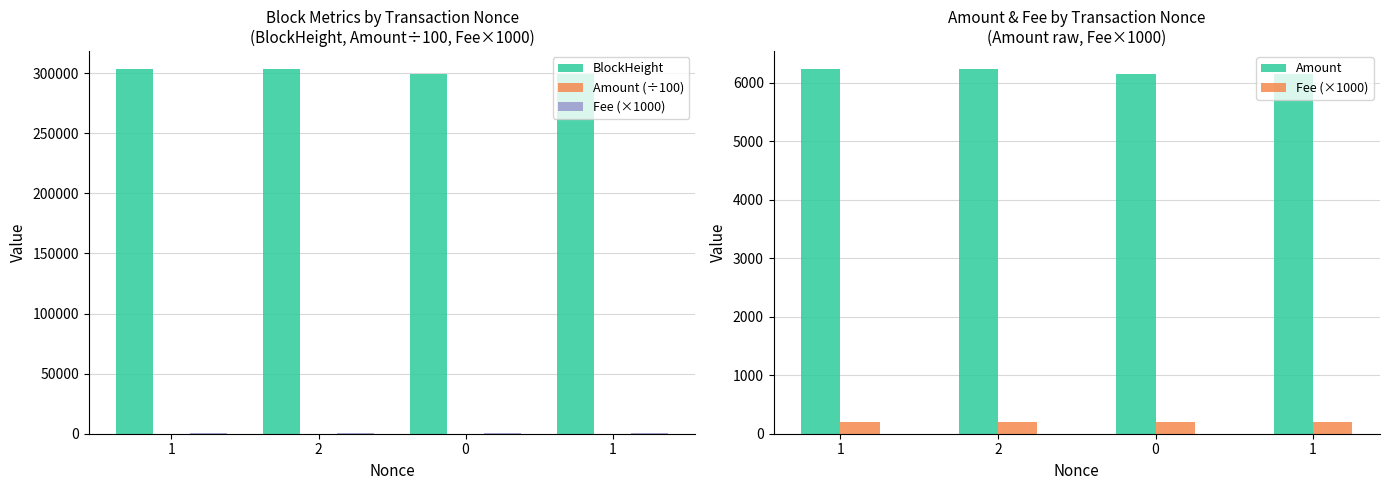

Which series has the widest spread of values?

BlockHeight